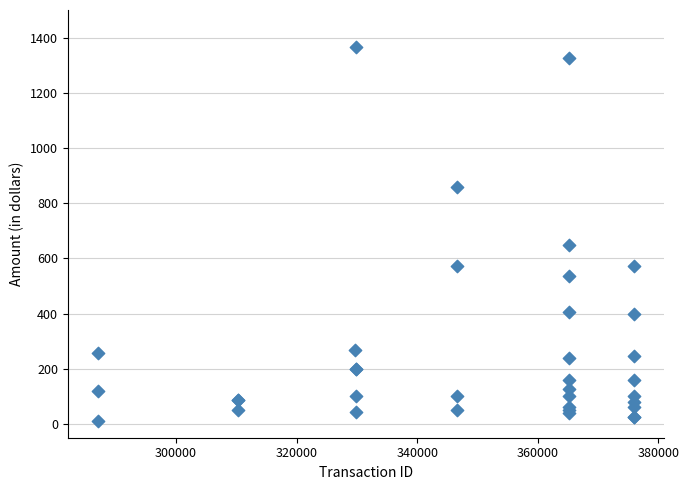

What Y value in the scatter plot is closest to 687?

650.0